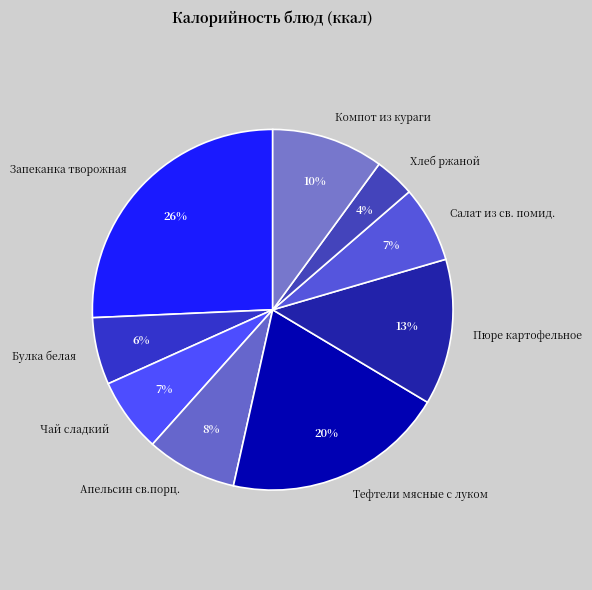

Which has a higher value, Запеканка творожная or Пюре картофельное?

Запеканка творожная